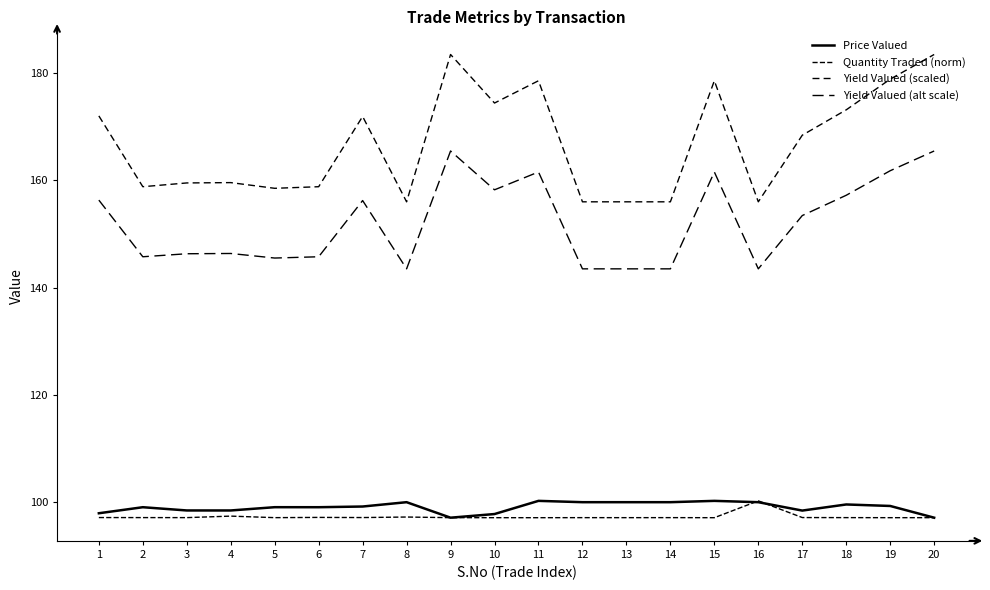

Is this an area chart (filled region under the line)?

No